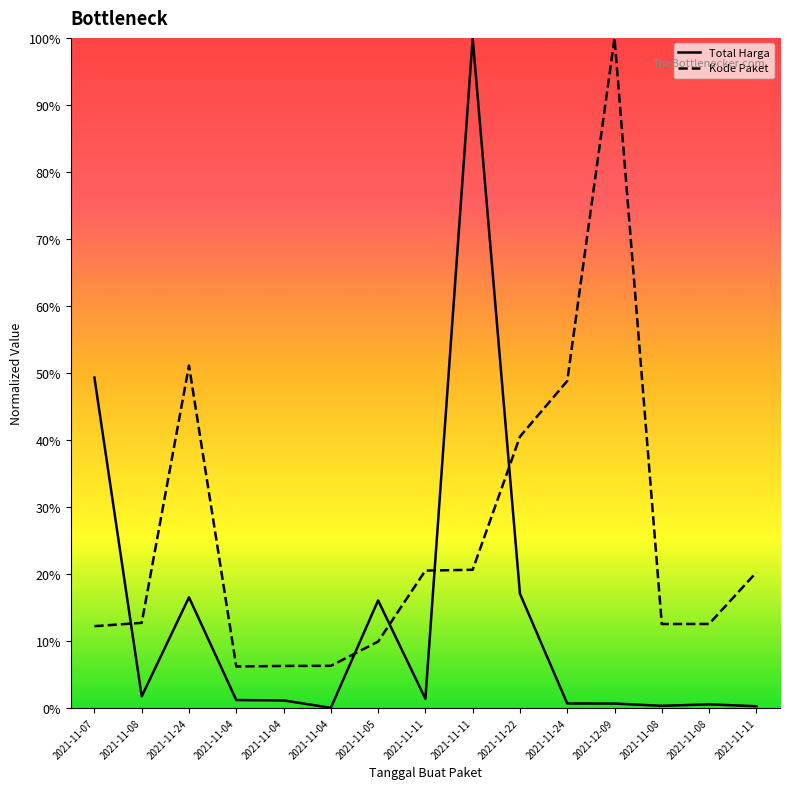

What is the spread (max minus min) of values at 2021-11-08?

0.1